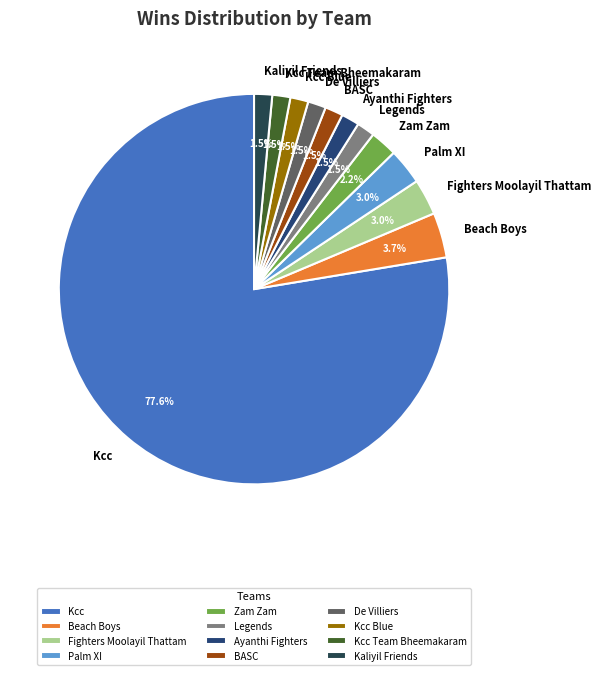

To the nearest percent, what is the difference between the largest and smallest slice percentages?

76%